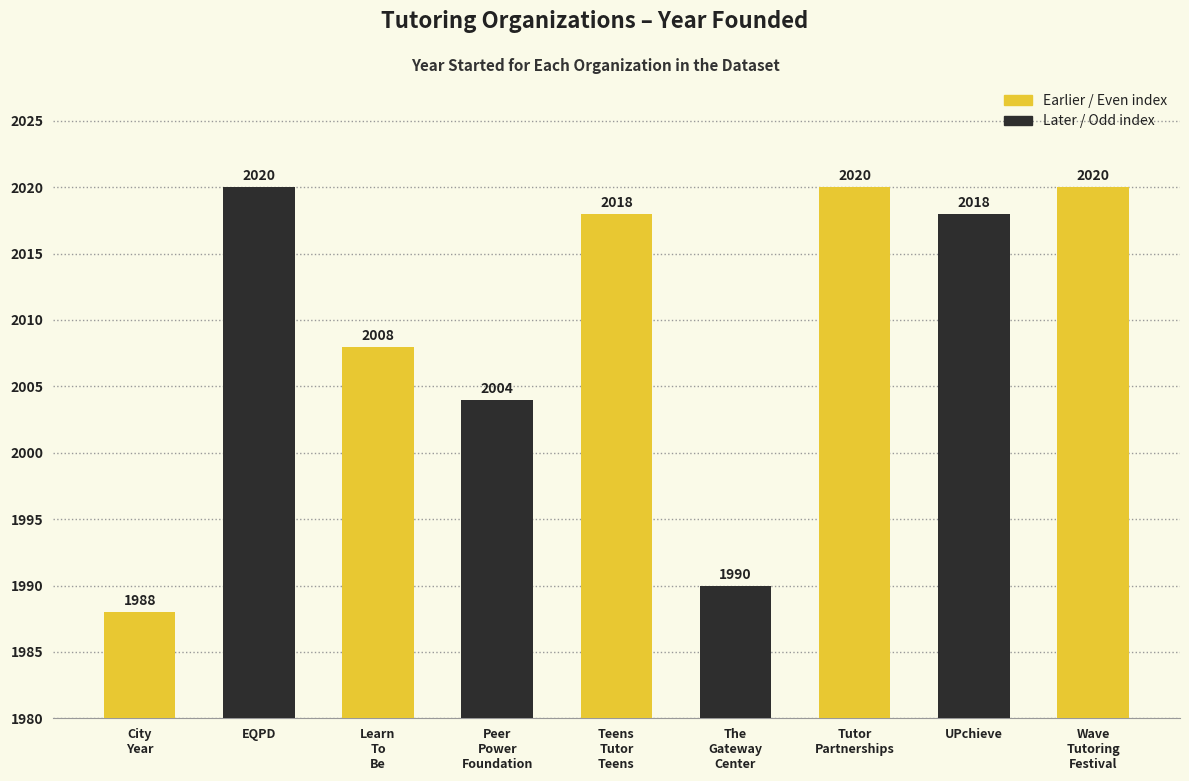

True or false: the data shows 1185 at UPchieve.

False